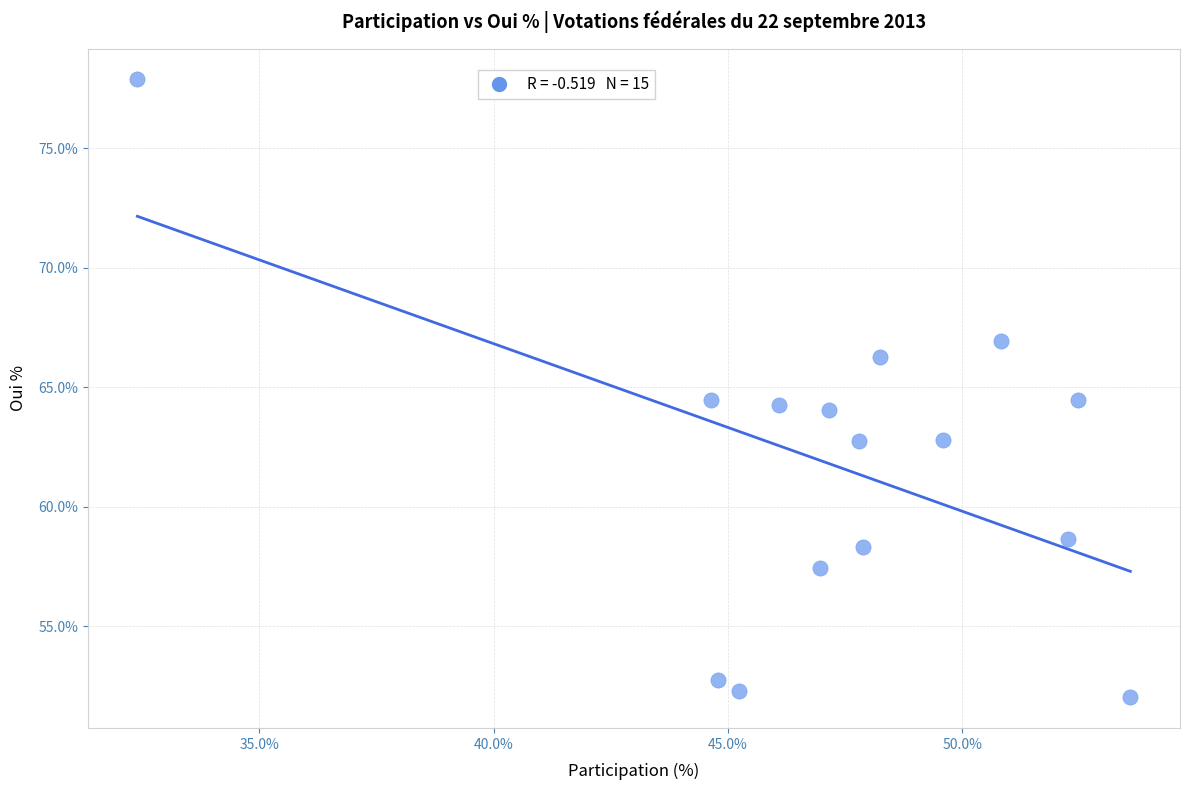

What is the range of X values (max minus min)?

21.2